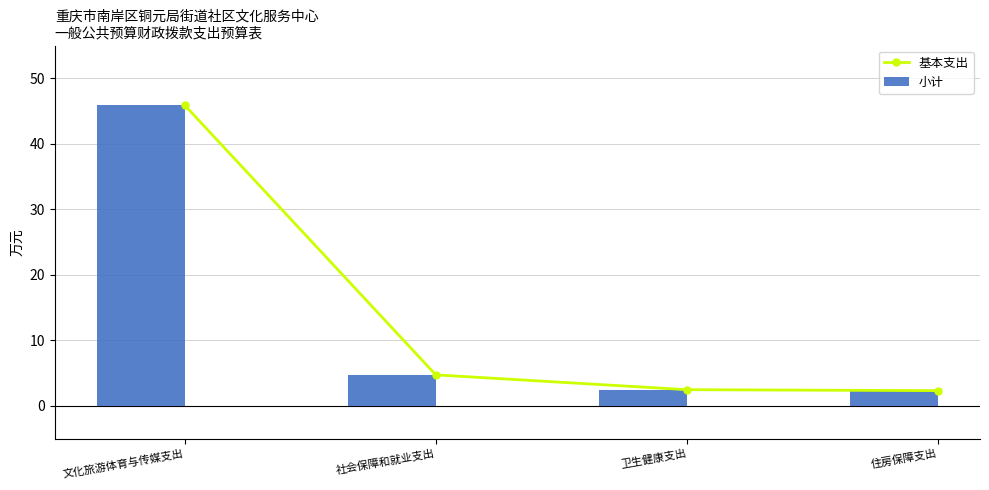

Which category has the lowest value across all series?

住房保障支出